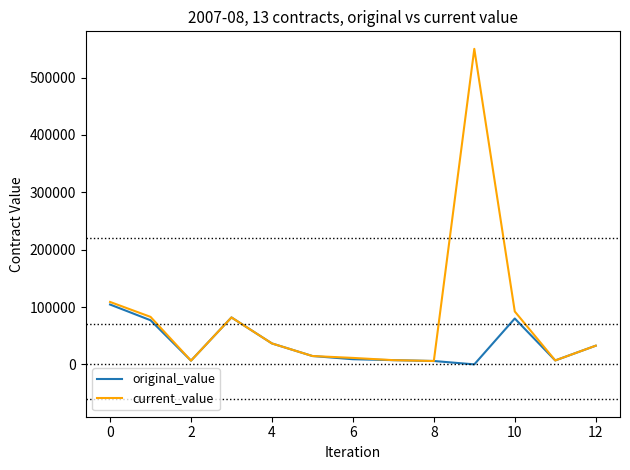

List the series in order of their overall mean, highest first.

current_value, original_value